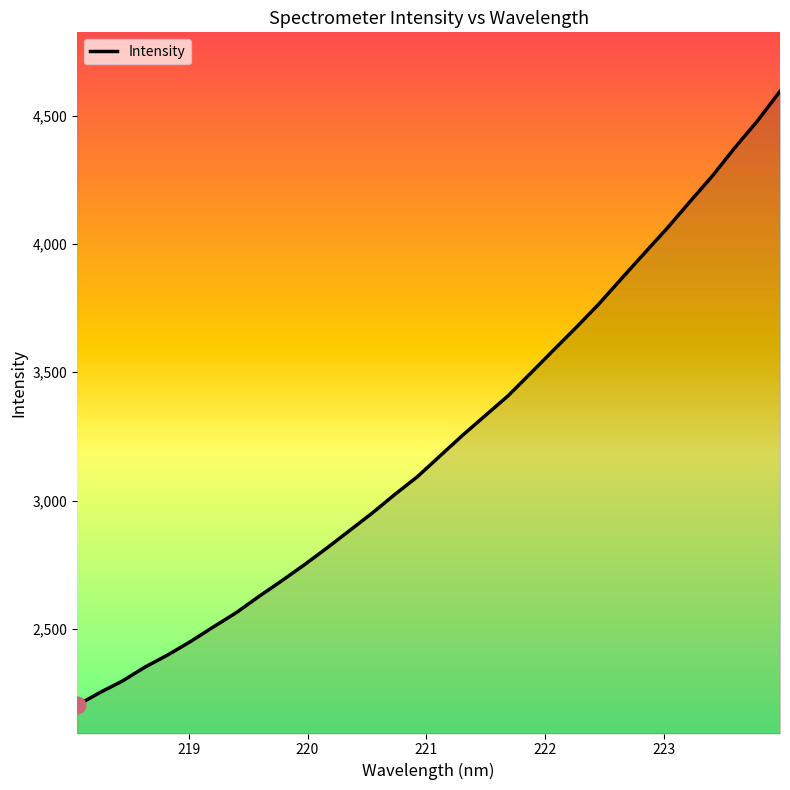

What is the minimum value shown in the chart?

2201.6